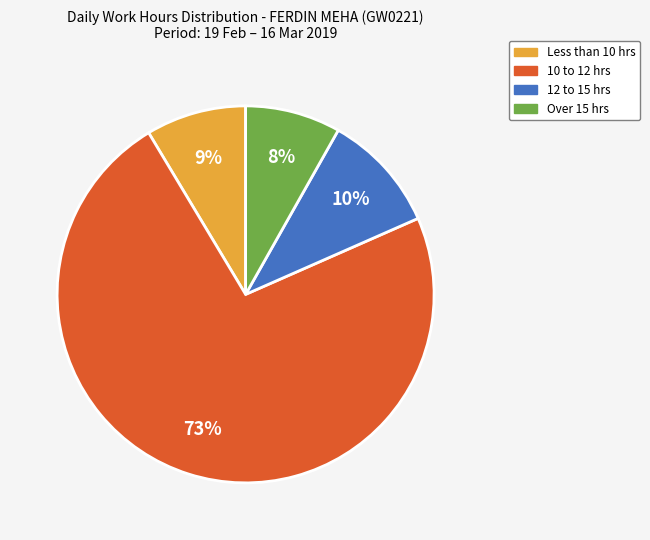

To the nearest percent, what is the average slice percentage?

25%